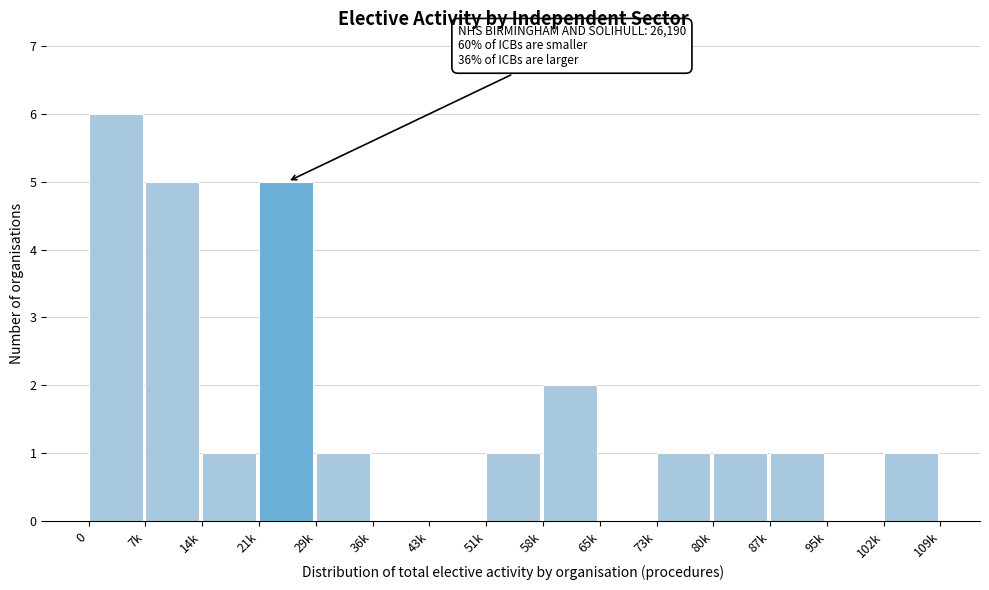

Reading left to right, extract all data points from this chart.

0=6	7k=5	14k=1	21k=5	29k=1	36k=0	43k=0	51k=1	58k=2	65k=0	73k=1	80k=1	87k=1	95k=0	102k=1